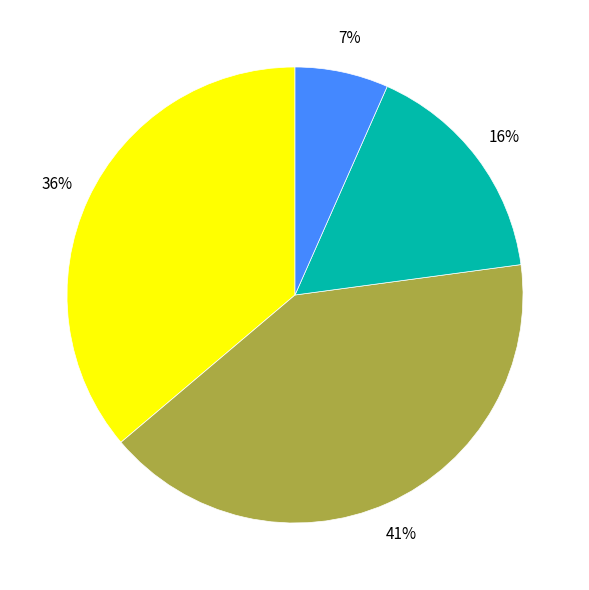

Does any single category account for the majority?

No